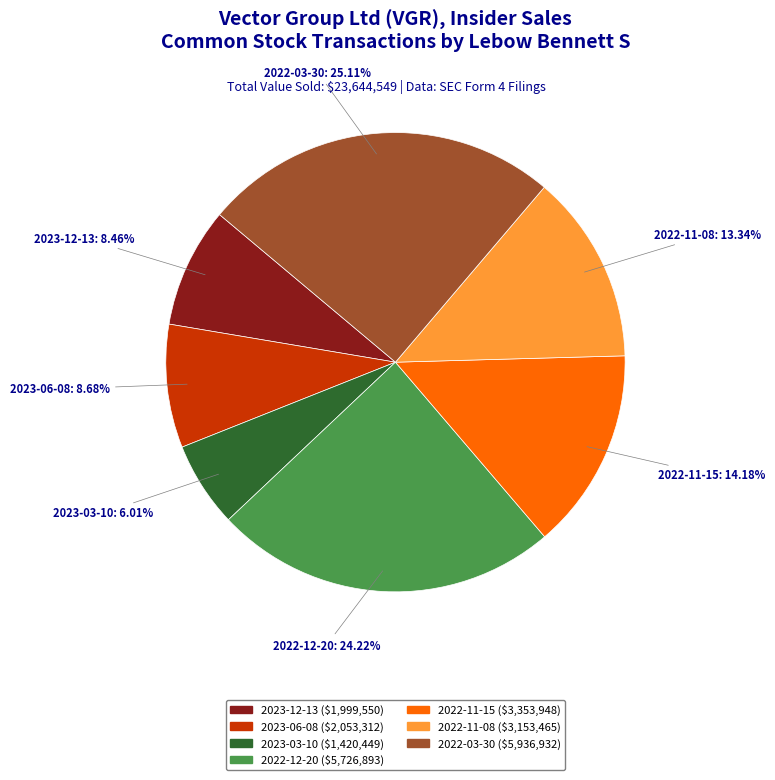

Approximately how many times larger is the value at 2023-06-08 compared to 2022-12-20?

0.4